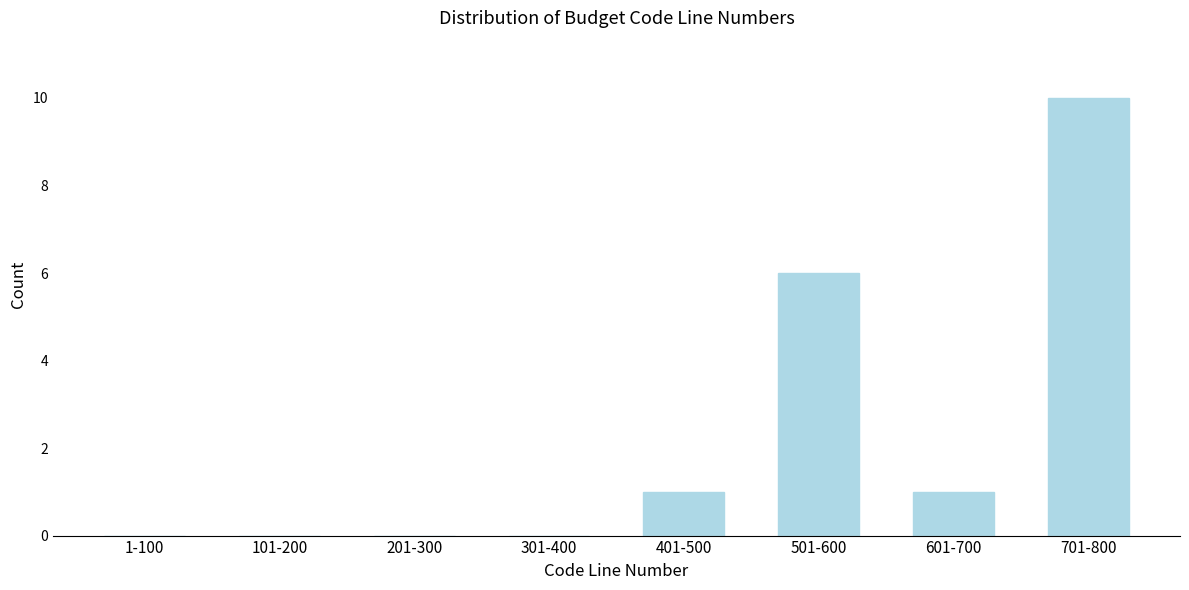

Reading left to right, list all the values displayed in this chart.

1-100=0	101-200=0	201-300=0	301-400=0	401-500=1	501-600=6	601-700=1	701-800=10